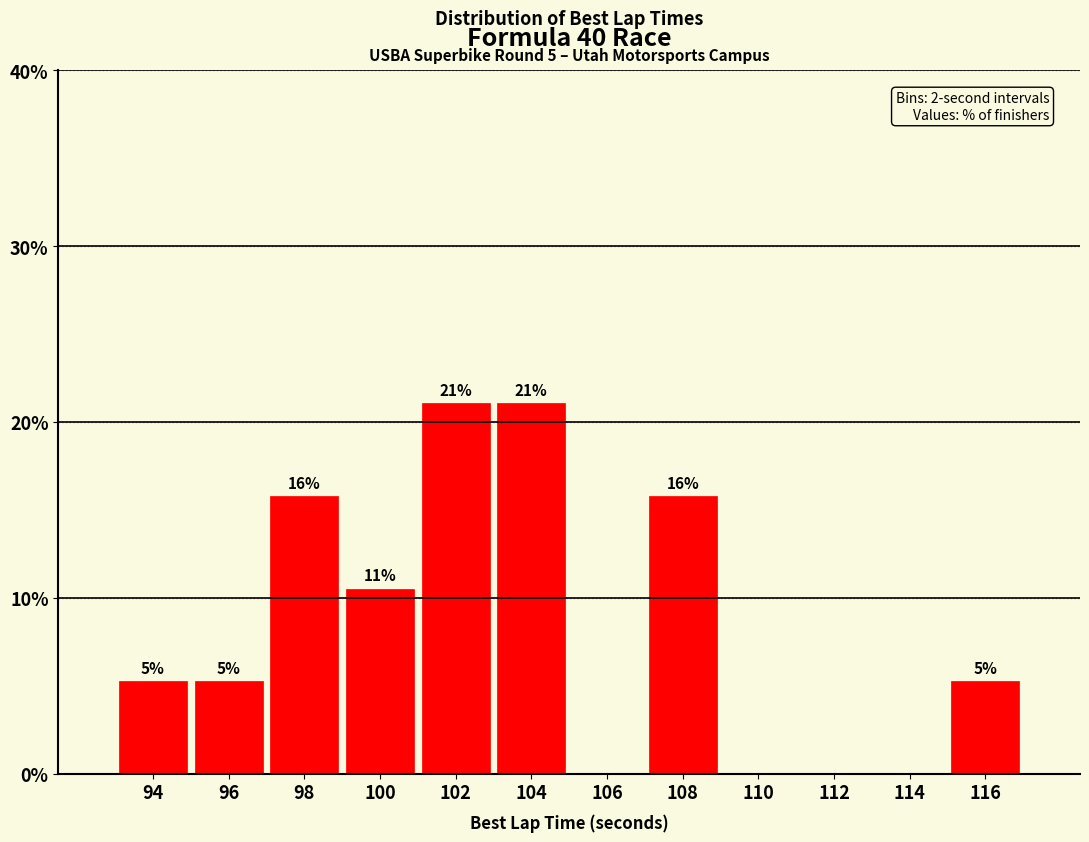

Are the bars horizontal?

No